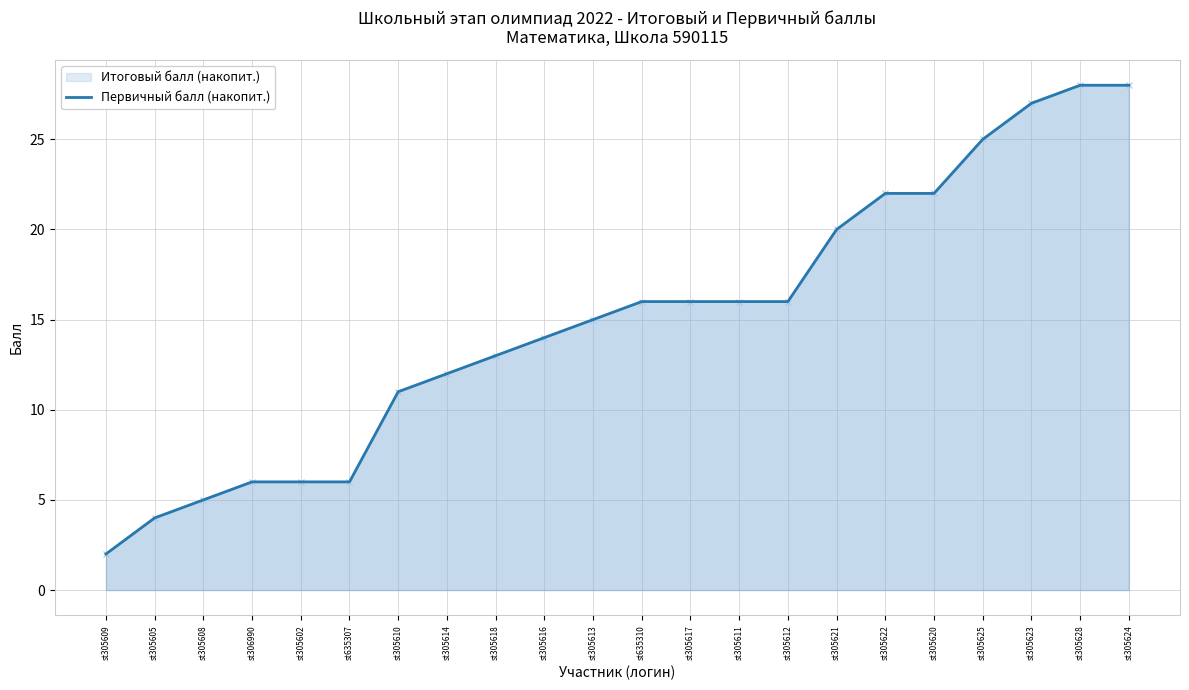

What is the difference between the values at st305608 and st305611?

11